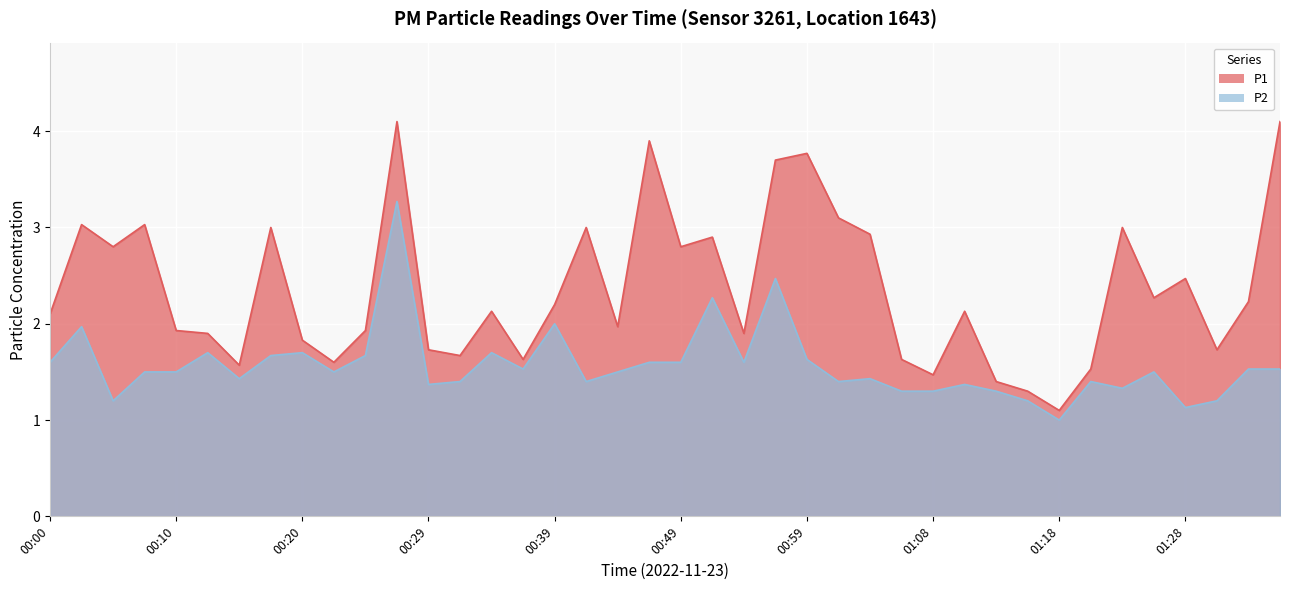

Which has a higher value, 00:03 or 00:39?

00:03